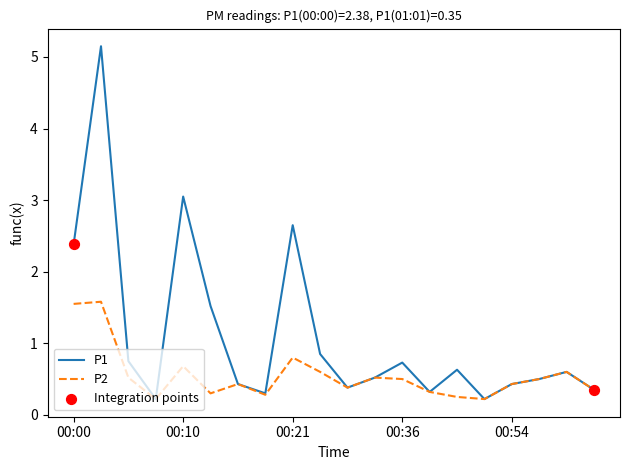

Which series has the largest total across all categories?

P1